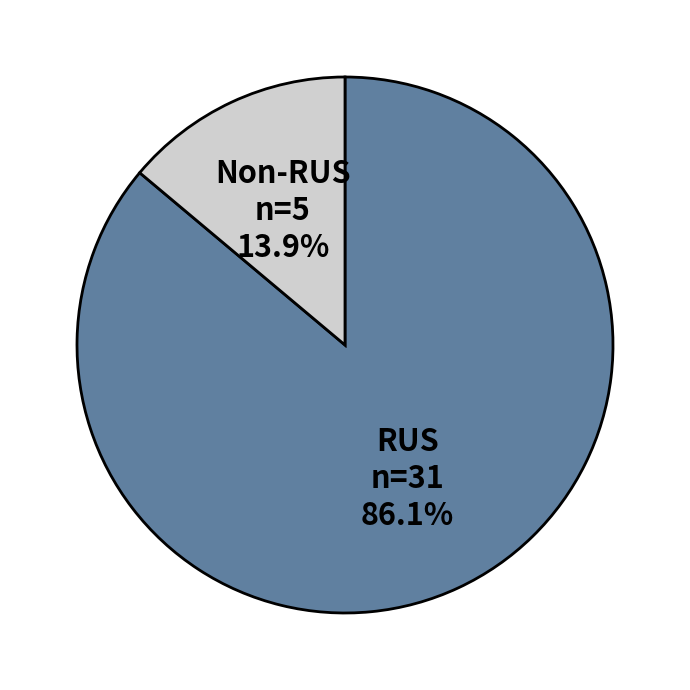

What percentage is the RUS slice, to the nearest percent?

86%